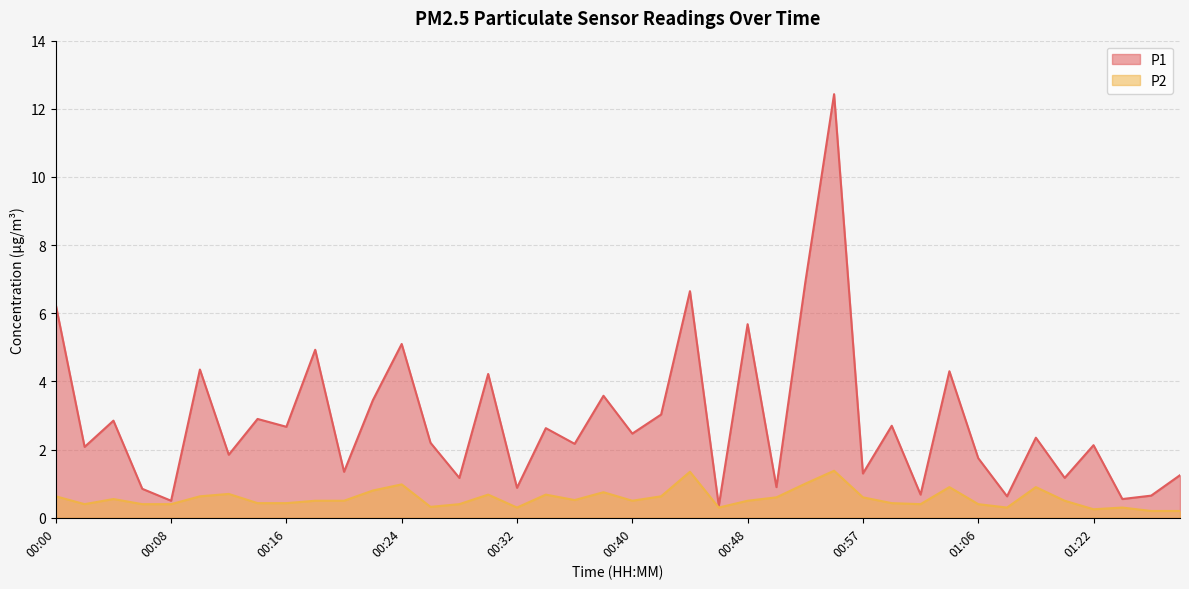

Count the number of categories in the chart.

40